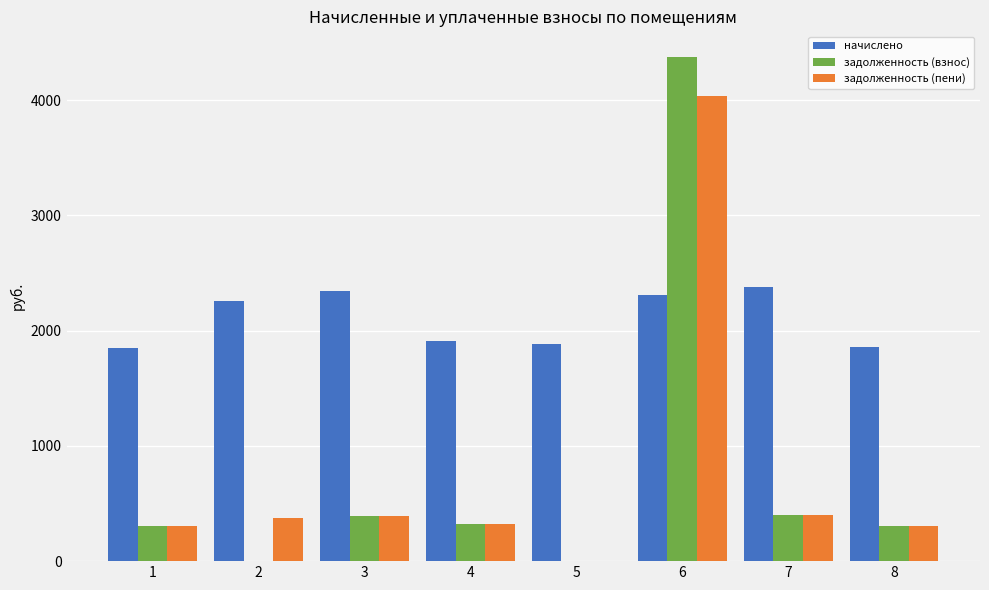

How many values in задолженность (пени) are above zero?

7